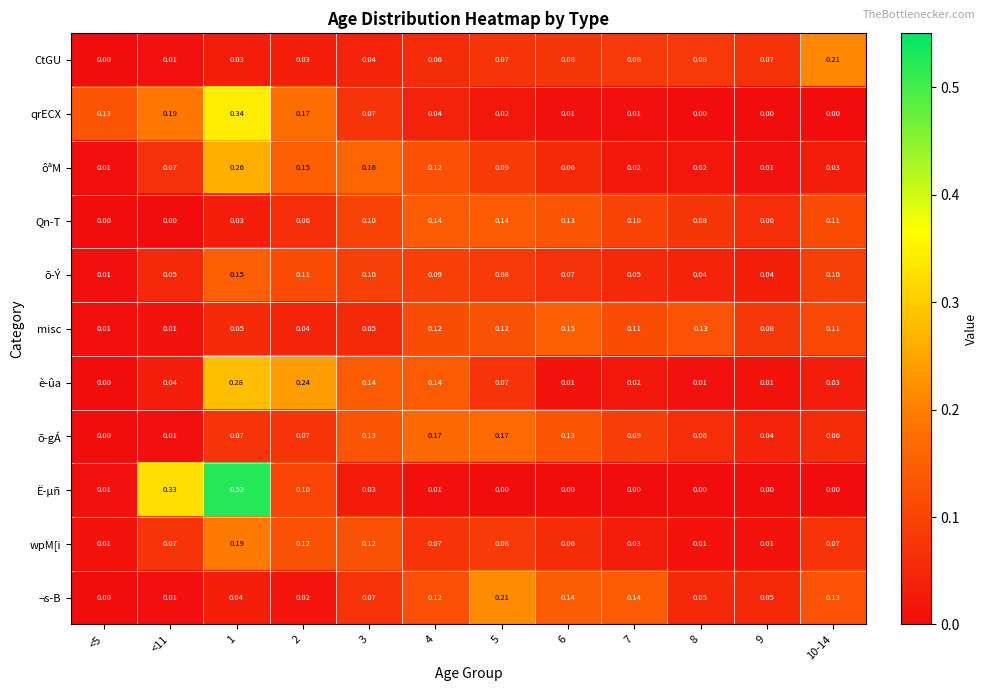

At how many categories does at least one series exceed 0?

12